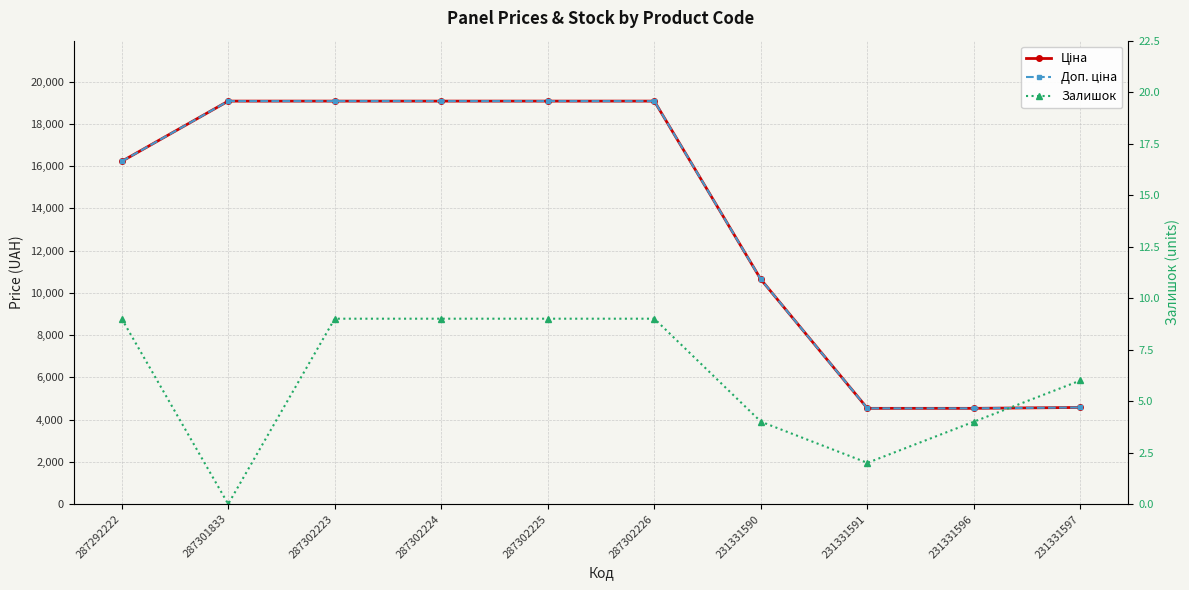

True or false: Ціна and Залишок intersect in this chart.

False